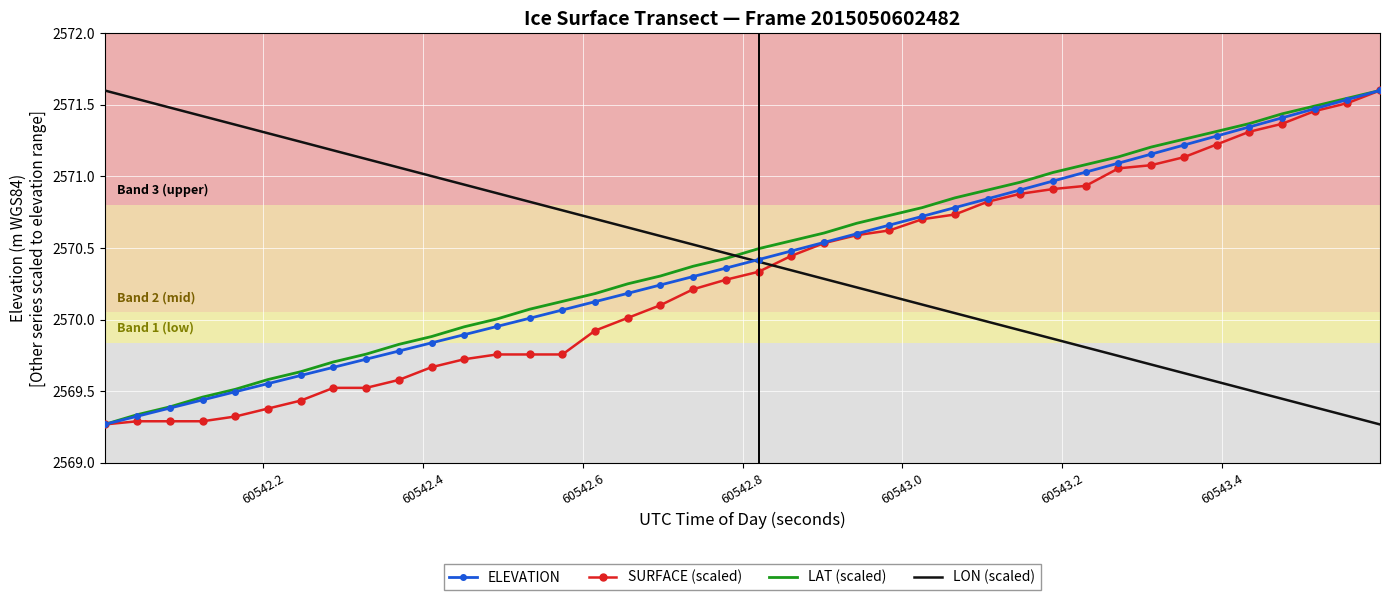

What is the maximum value for LAT (scaled)?

2571.6